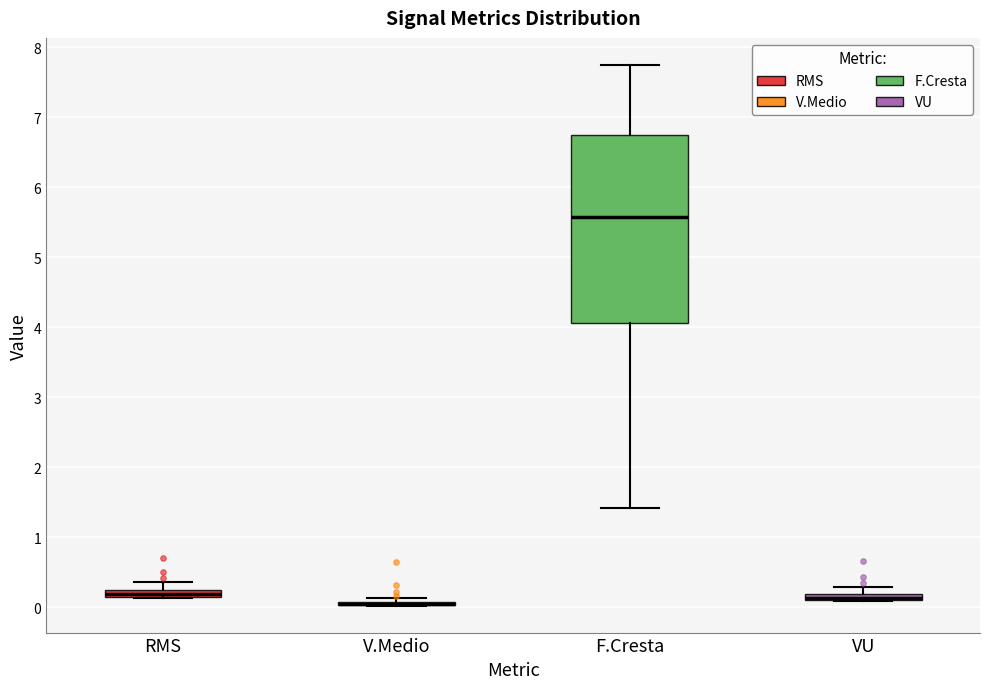

Which box is the tallest, from its lower edge to its upper edge?

F.Cresta